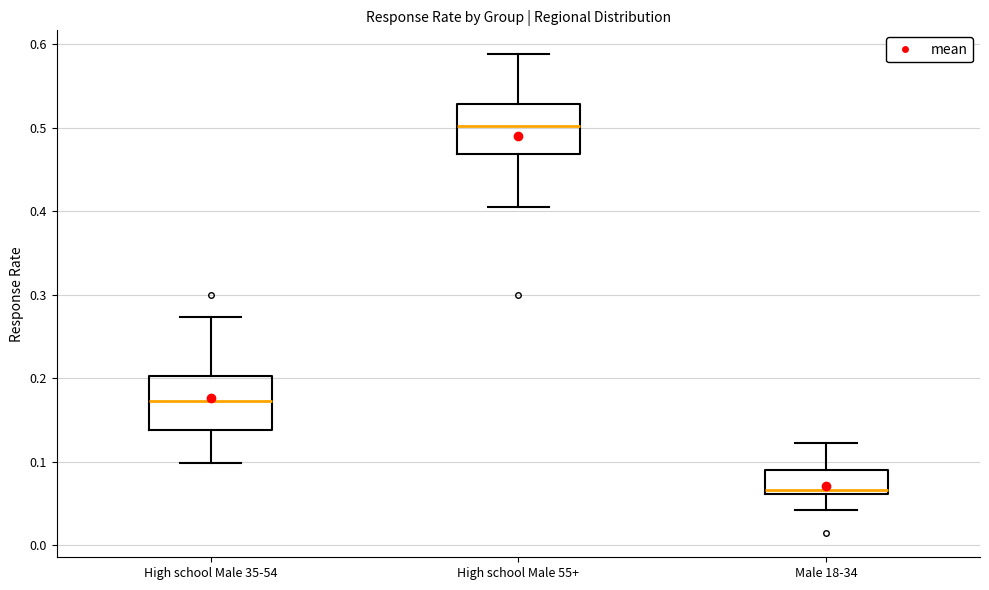

Reading left to right, read every box against the y-axis: the position of its median line, the range the box covers, and the ends of its whiskers. The values are not printed on the chart, so give them approximately, as read against the axis.

High school Male 35-54: median 0.17, box 0.14 to 0.20, whiskers 0.10 to 0.27
High school Male 55+: median 0.50, box 0.47 to 0.53, whiskers 0.41 to 0.59
Male 18-34: median 0.07, box 0.06 to 0.09, whiskers 0.04 to 0.12